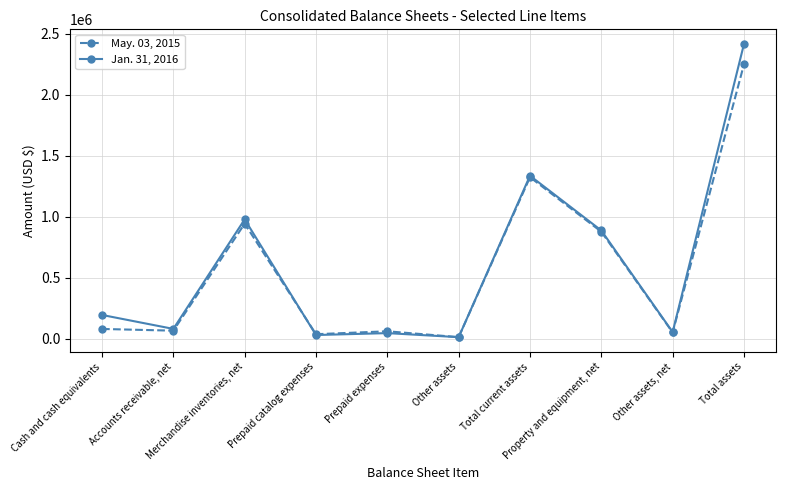

Rank the series by their maximum value, from highest to lowest.

Jan. 31, 2016, May. 03, 2015